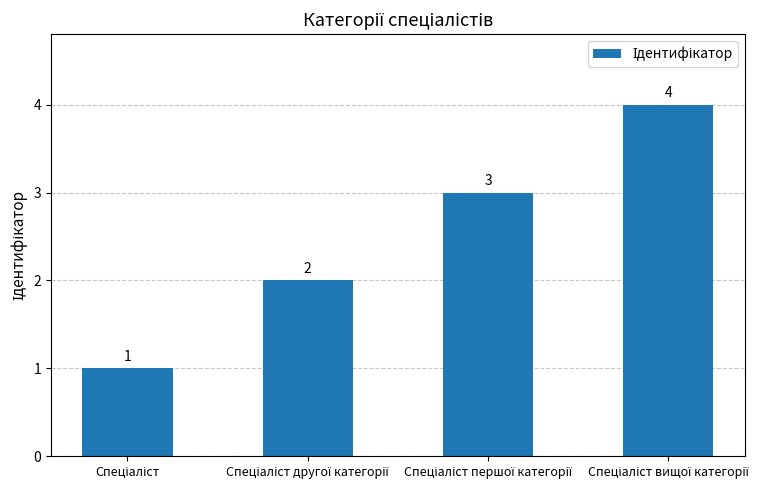

How many values are between 2 and 4?

3